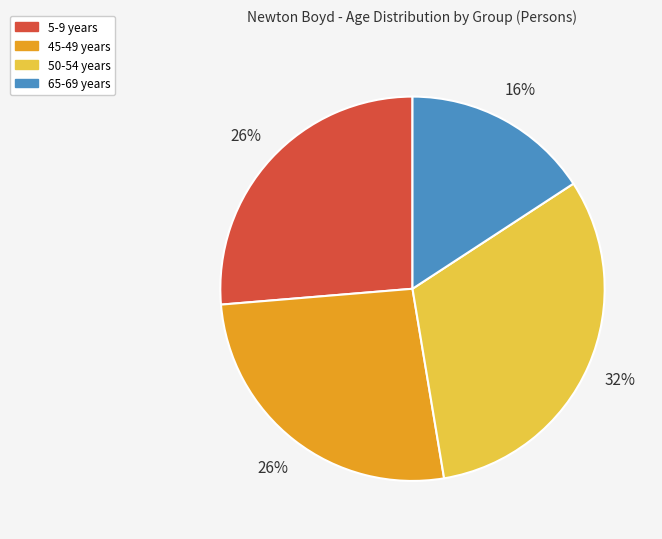

Is there any slice that represents more than half of the pie?

No